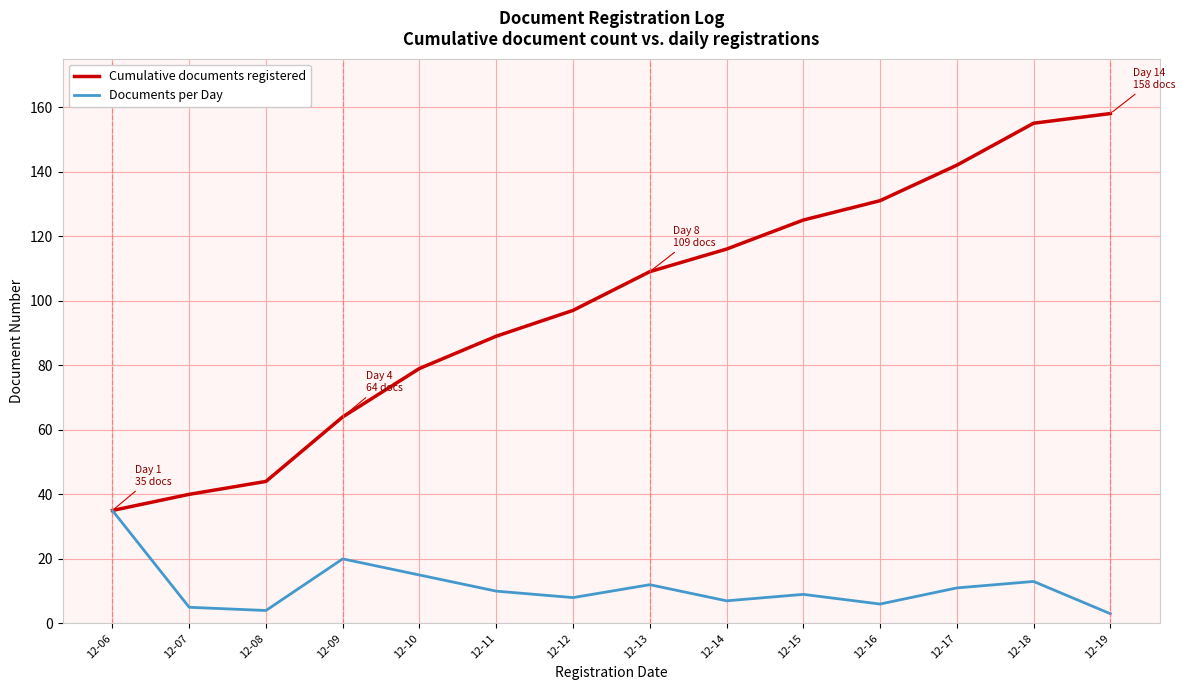

What is the total value across all series at 12-13?

121